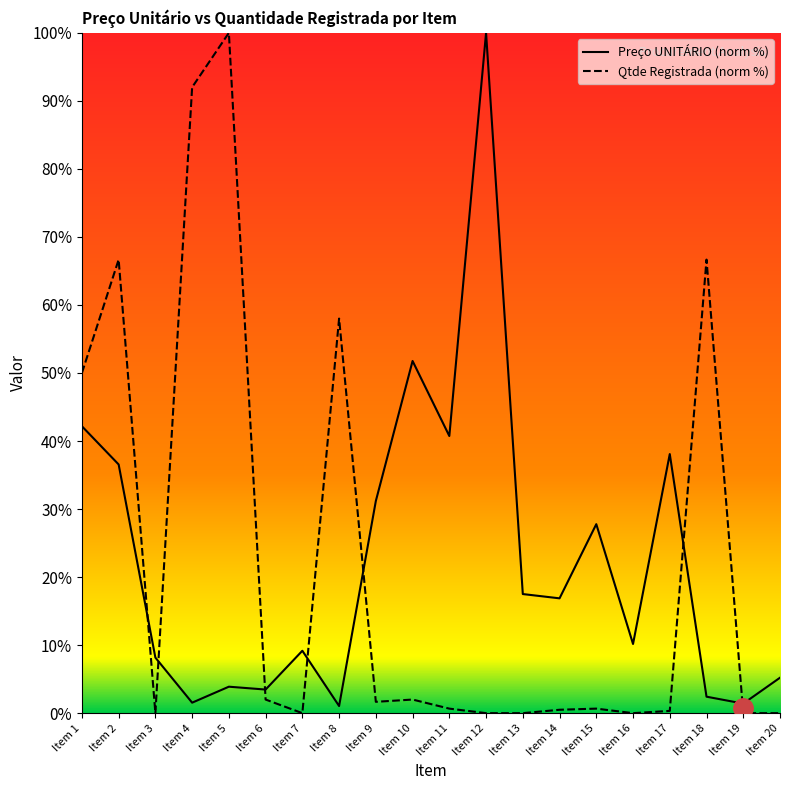

At which label does Preço UNITÁRIO (norm %) reach its peak?

Item 12